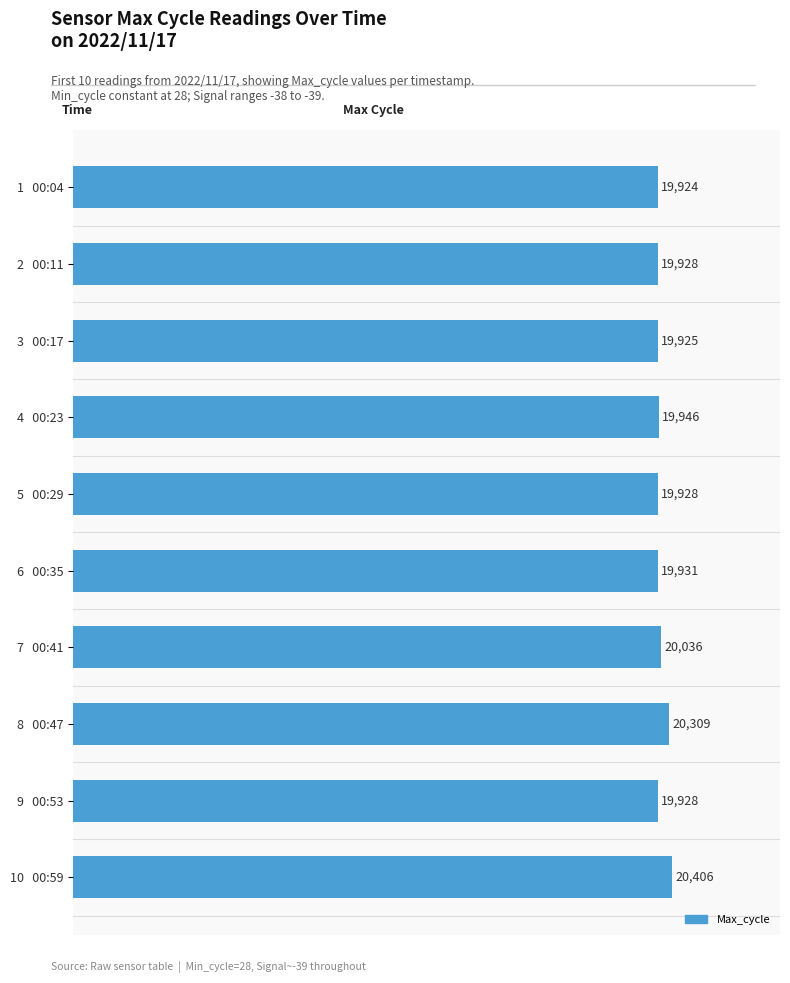

What is the change in value from 3   00:17 to 9   00:53?

+3